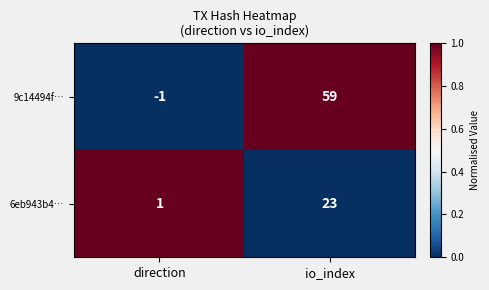

Rank the series by their maximum value, from highest to lowest.

9c14494f…, 6eb943b4…